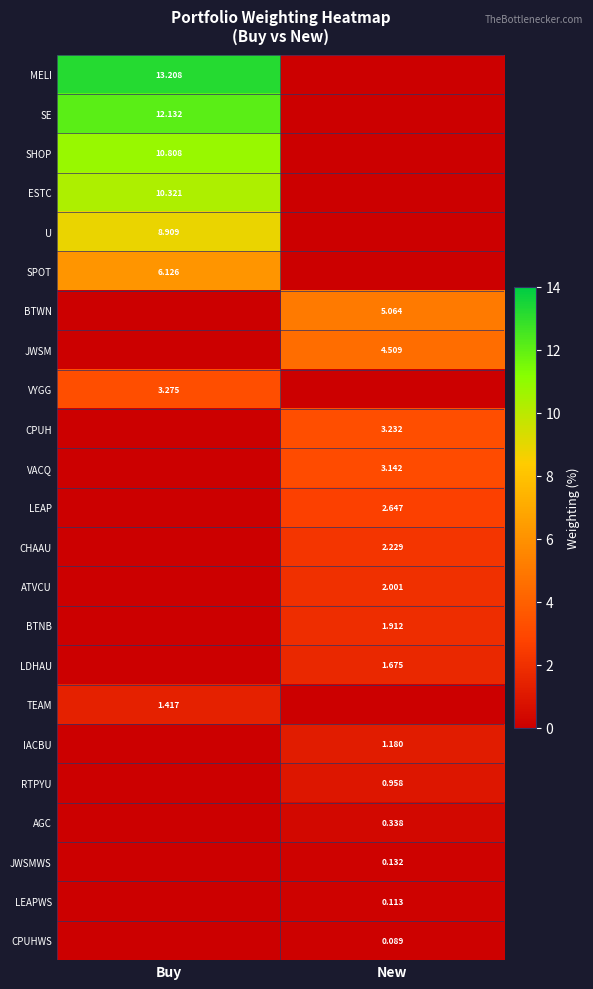

Which category has the highest value across all series?

Buy